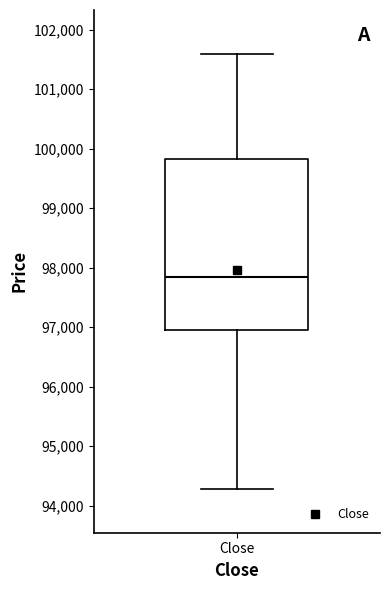

Where is the lower edge of the box for Close on the y-axis? The values are not printed on the chart, so give them approximately, as read against the axis.

97000